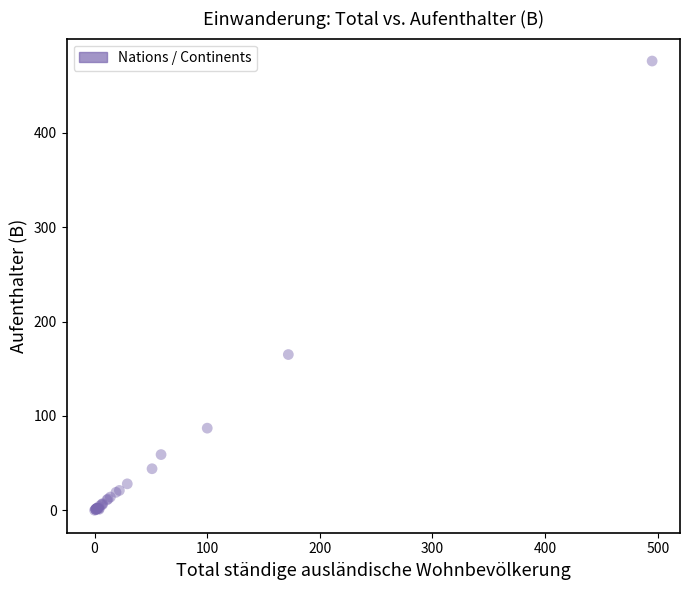

What Y value in the scatter plot is closest to 238?

165